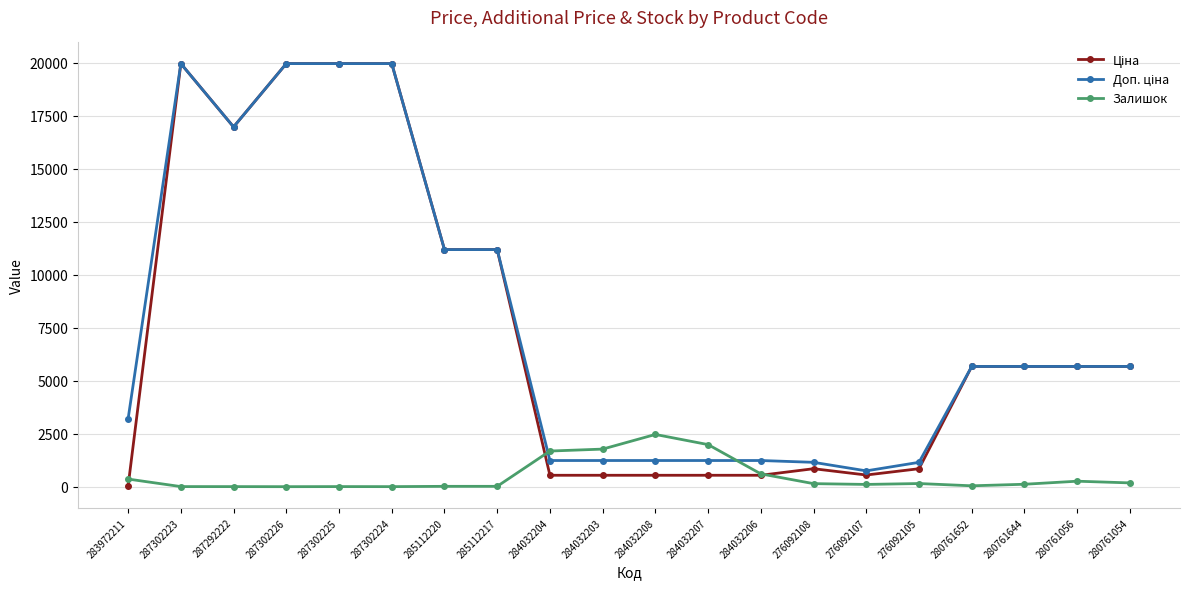

The Залишок series shows 5.0 at 287302225. True or false?

True